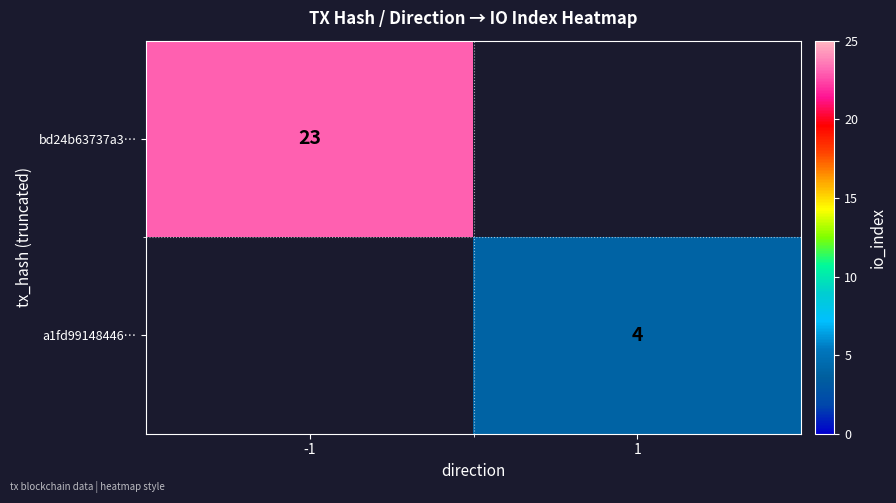

The value of a1fd99148446… at 1 is 4. True or false?

True